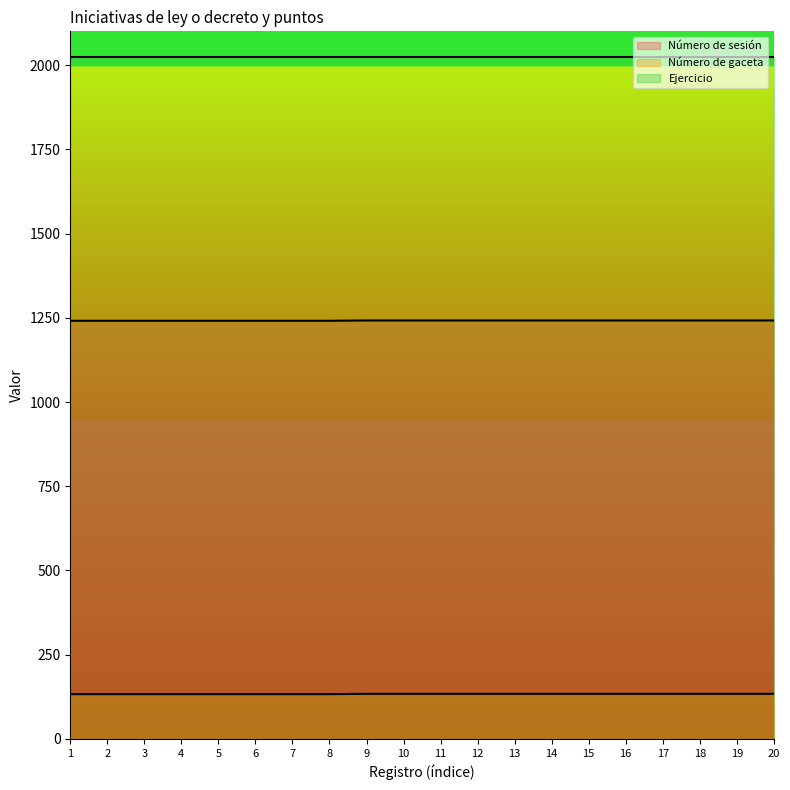

What is the value of the Número de sesión point at the 8th from the left?

133